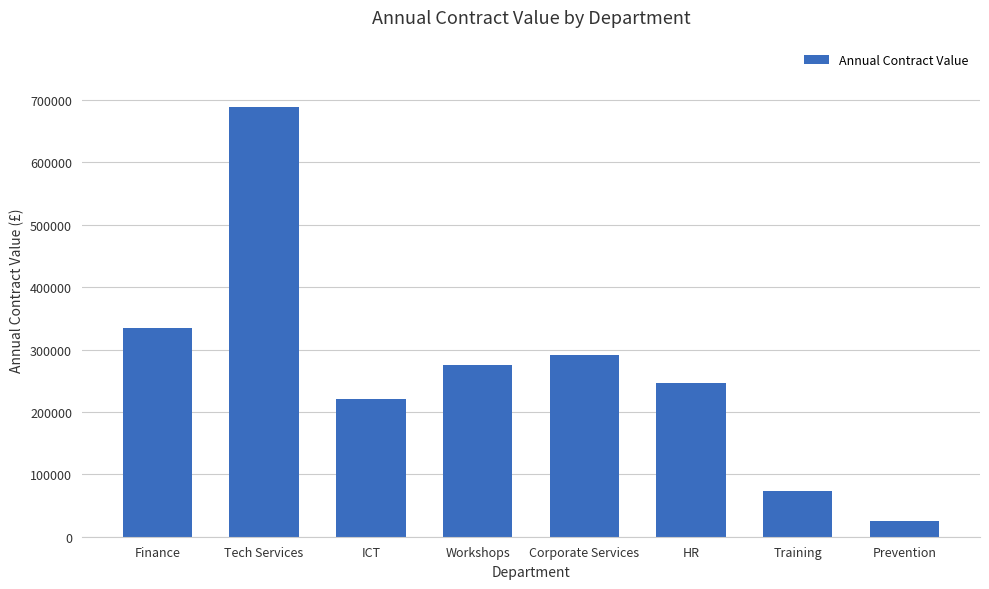

List the labels in order of value, smallest first.

Prevention, Training, ICT, HR, Workshops, Corporate Services, Finance, Tech Services